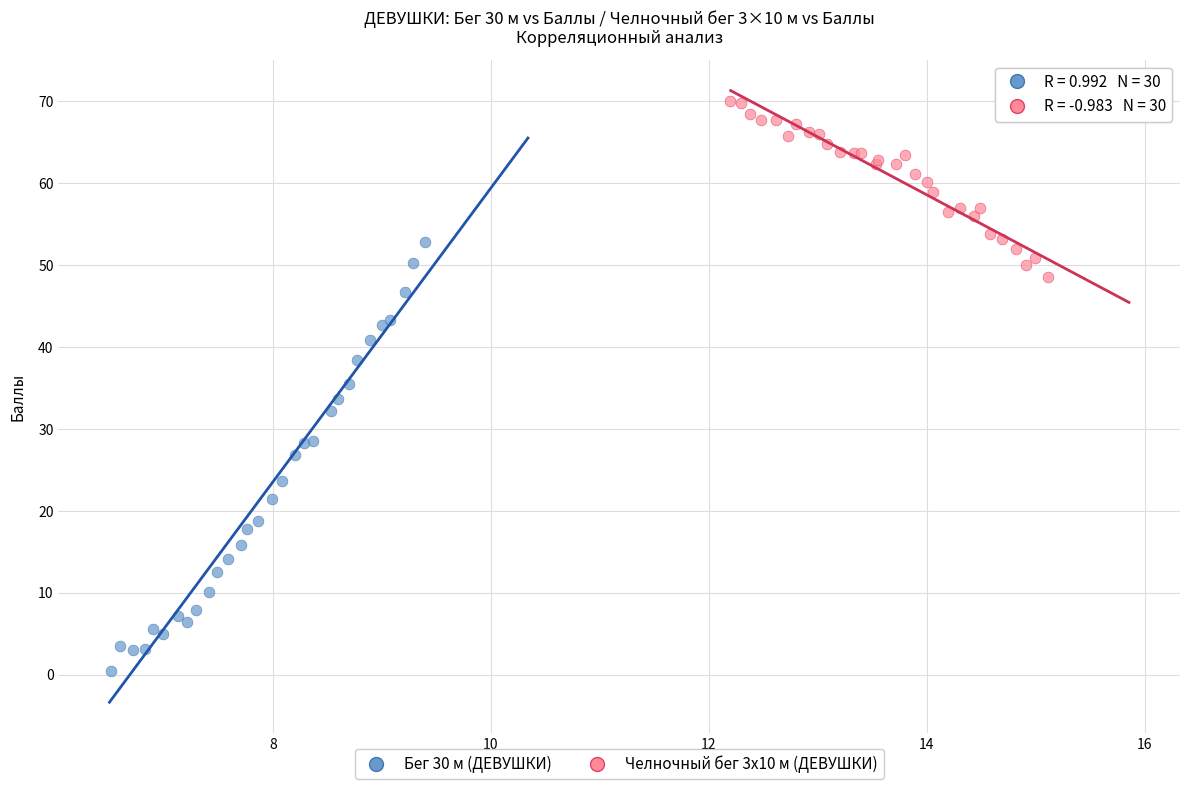

Which series contains the lowest Y value?

Бег 30 м (ДЕВУШКИ)